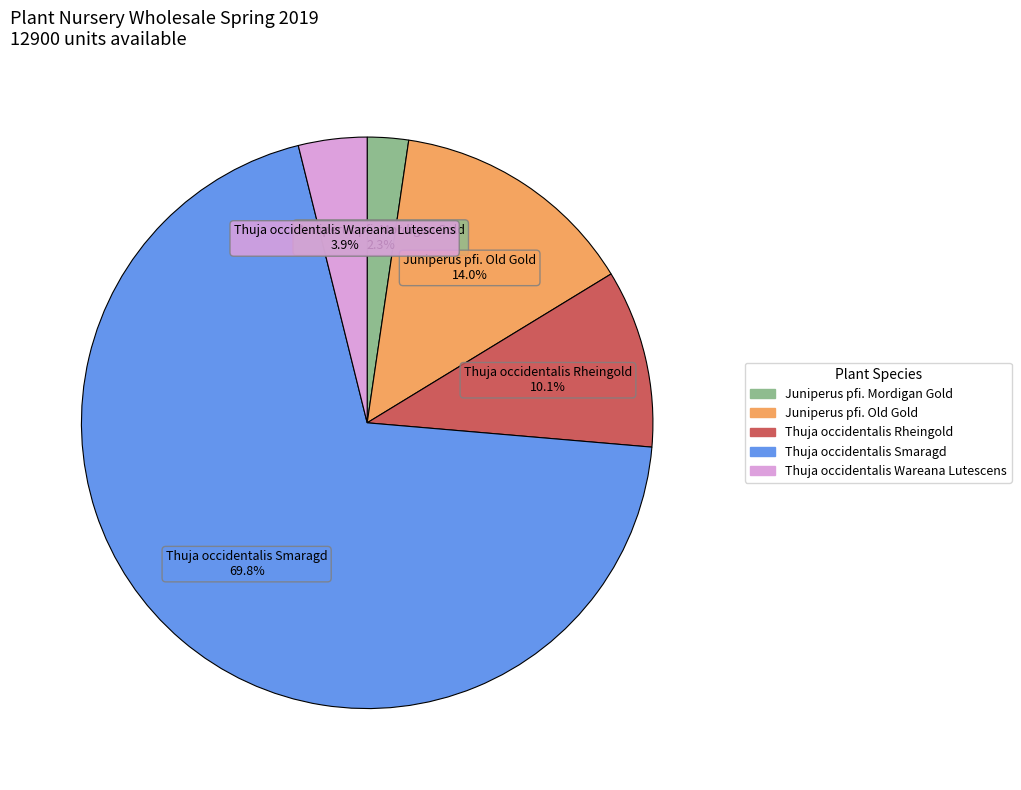

Is there any slice that represents more than half of the pie?

Yes